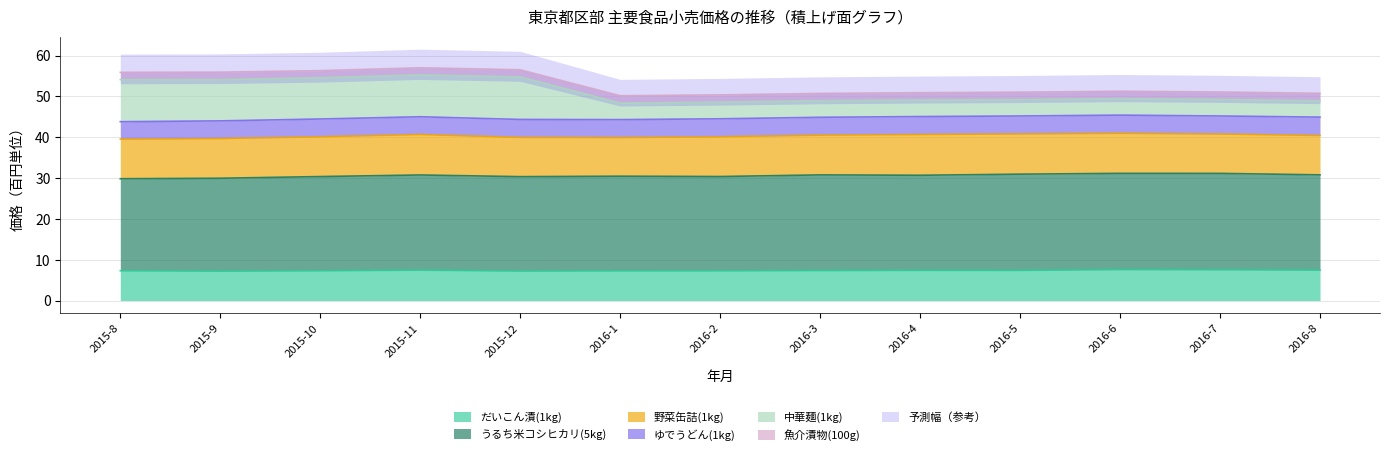

Where is だいこん漬(1kg) nearest to the value 7?

2015-9